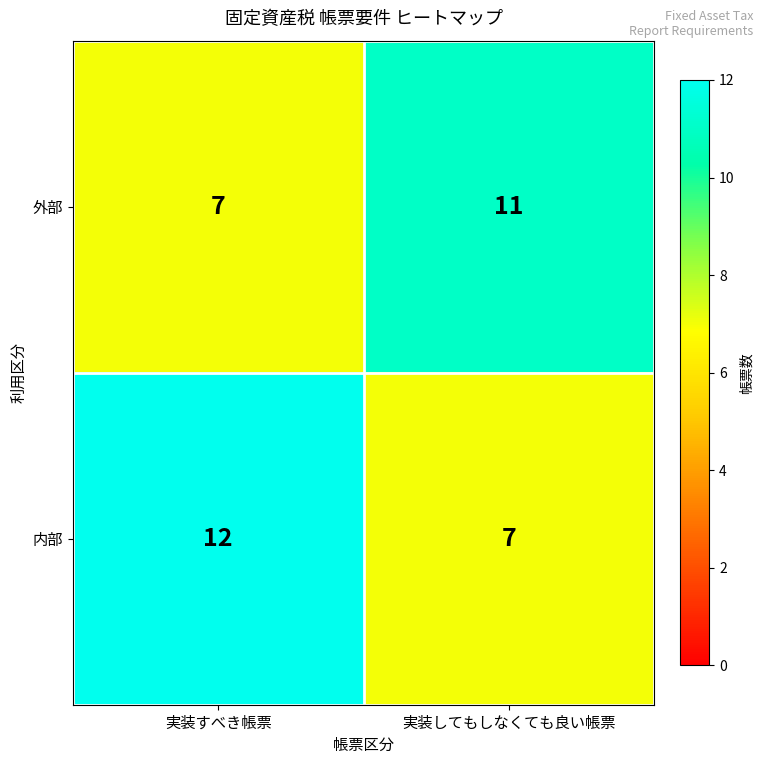

What is the difference between the highest and lowest values at 実装してもしなくても良い帳票?

4